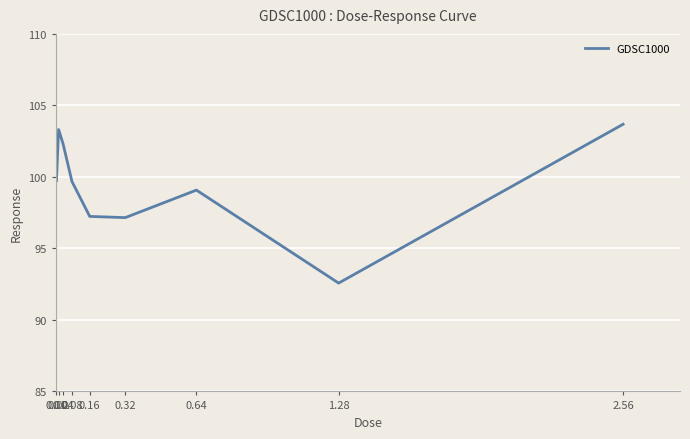

The chart shows a value of 103.3 at 0.02. True or false?

True